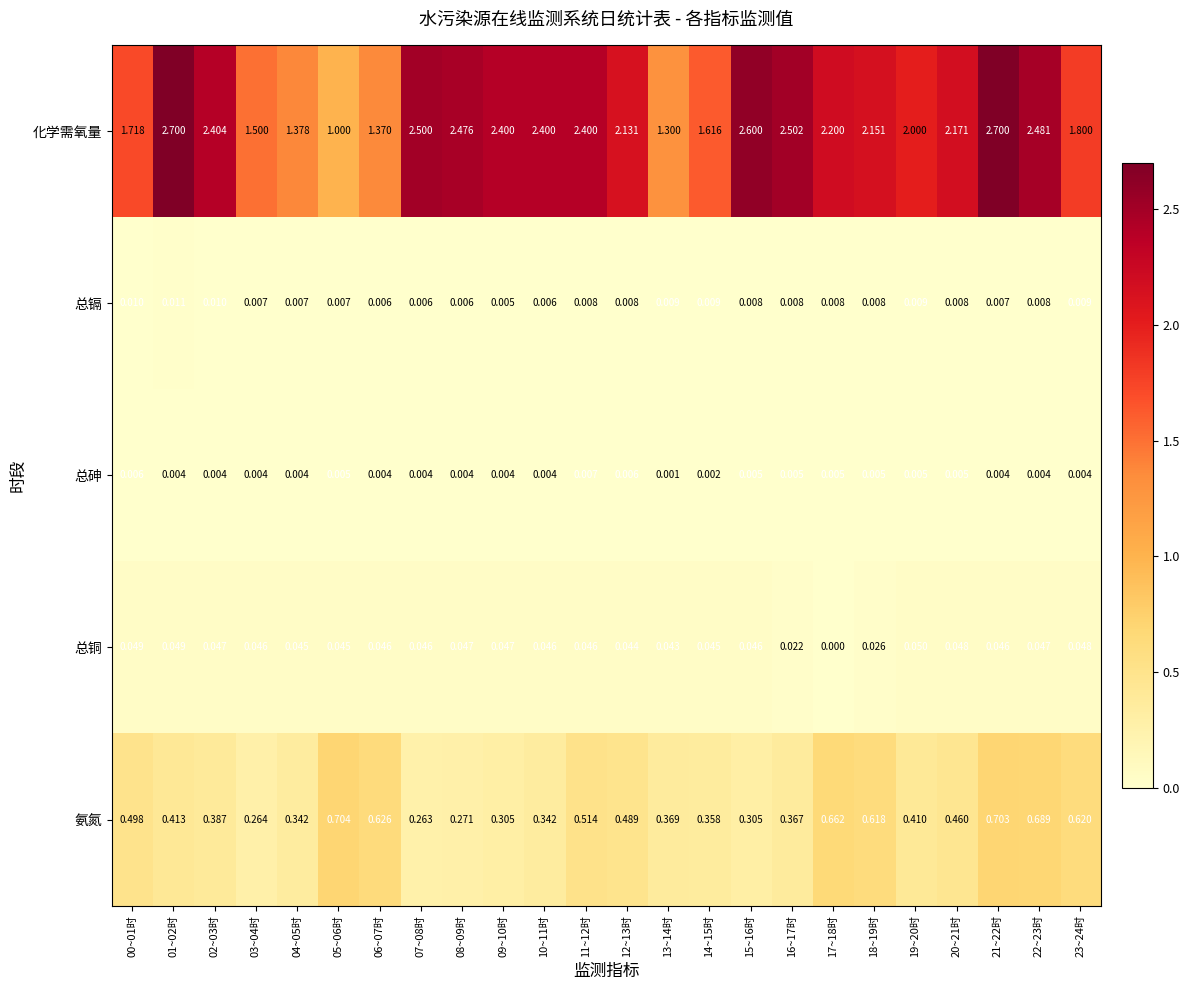

List the series in order of their peak value, lowest first.

总砷, 总镉, 总铜, 氨氮, 化学需氧量